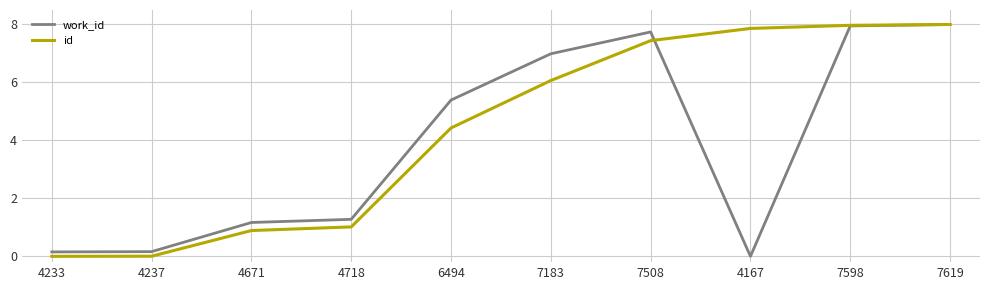

True or false: work_id has more than 0 points higher than both neighbors.

True